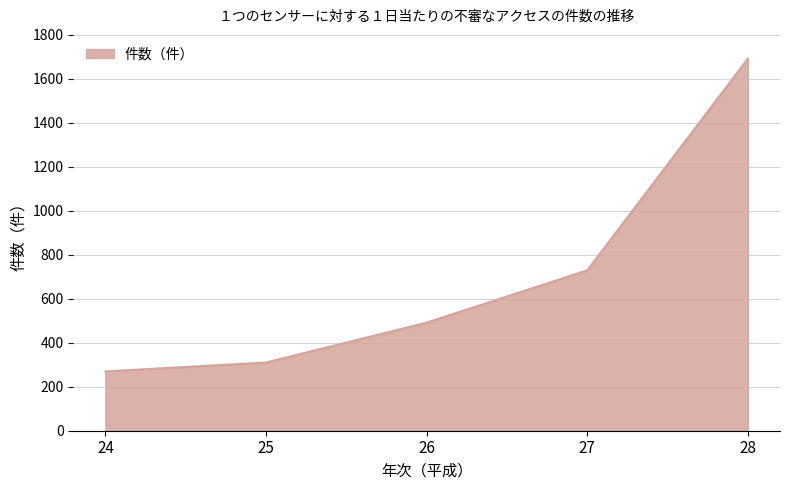

True or false: the data has more than 1 interior local peaks.

False